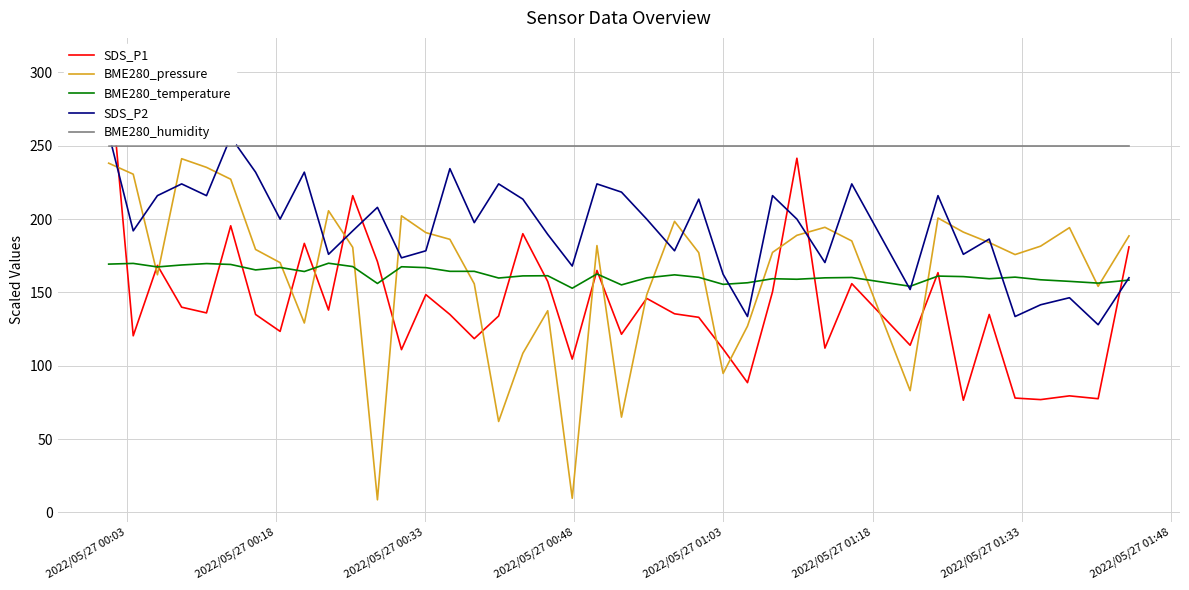

Rank the series by their maximum value, from highest to lowest.

SDS_P1, SDS_P2, BME280_humidity, BME280_pressure, BME280_temperature